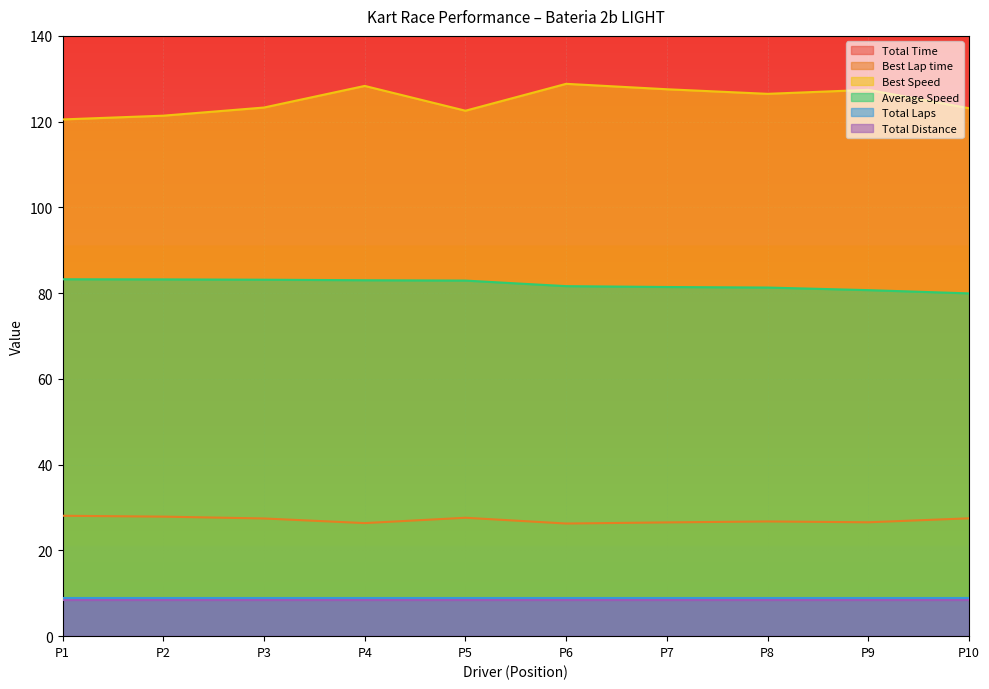

What is the average value of the Total Time series?

371.2